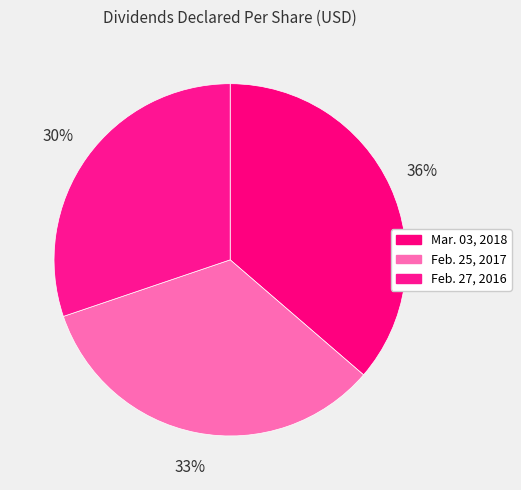

To the nearest percent, what is the difference between the largest and smallest slice percentages?

6%